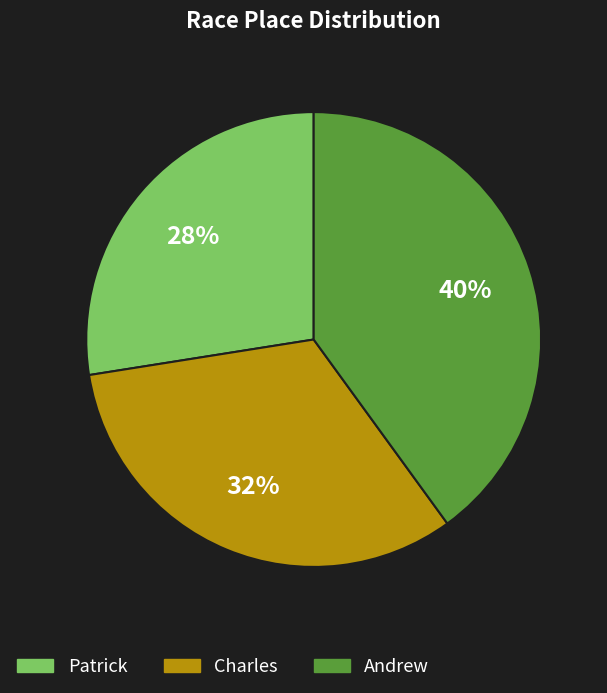

Approximately how many times larger is the value at Charles compared to Andrew?

0.8